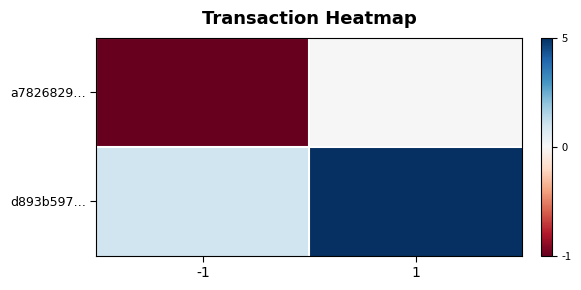

Between 1 and -1, which is larger?

1